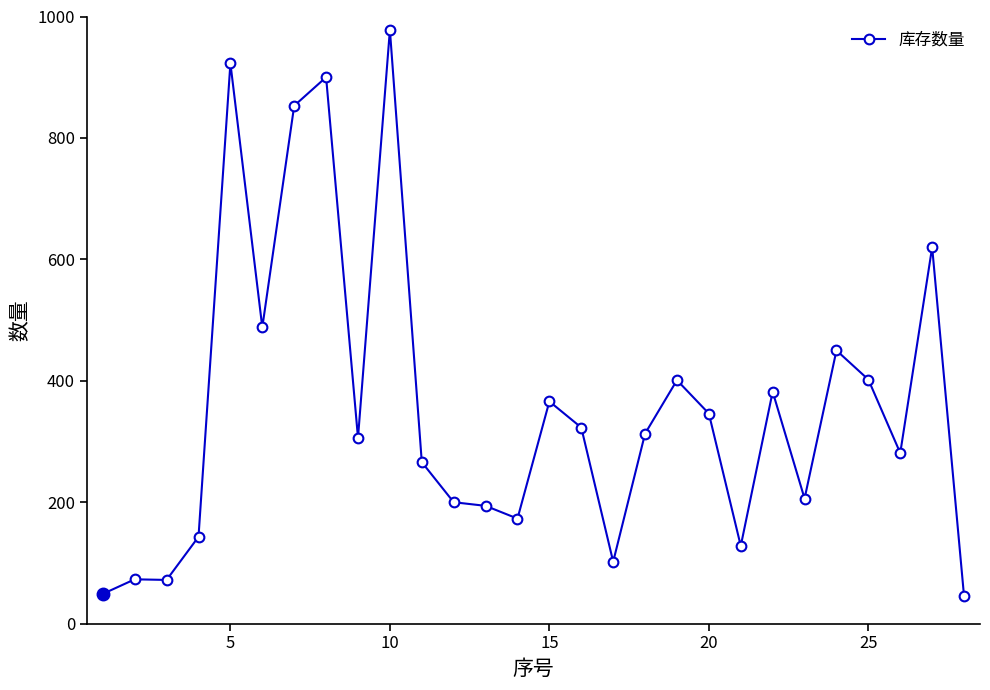

True or false: there are more than 1 points higher than both neighbors.

True